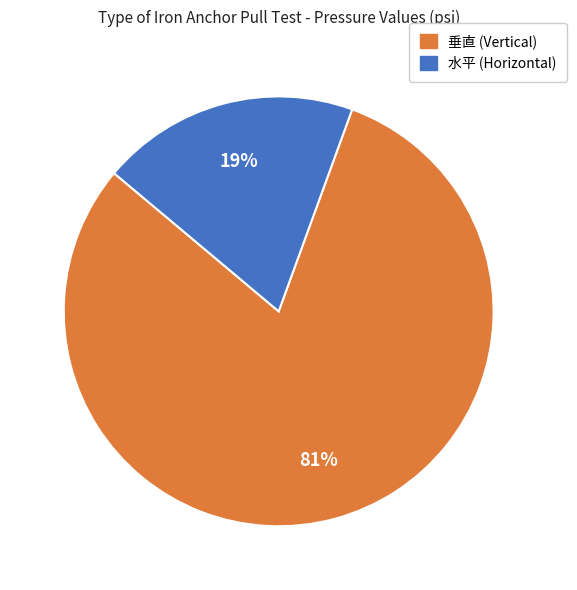

Does any single category account for the majority?

Yes